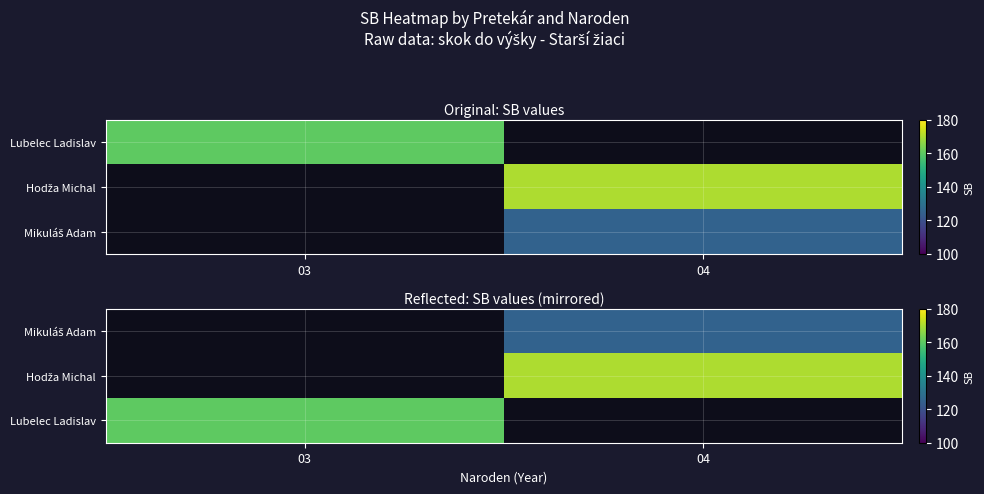

The value of Hodža Michal at 04 is 75.0. True or false?

False